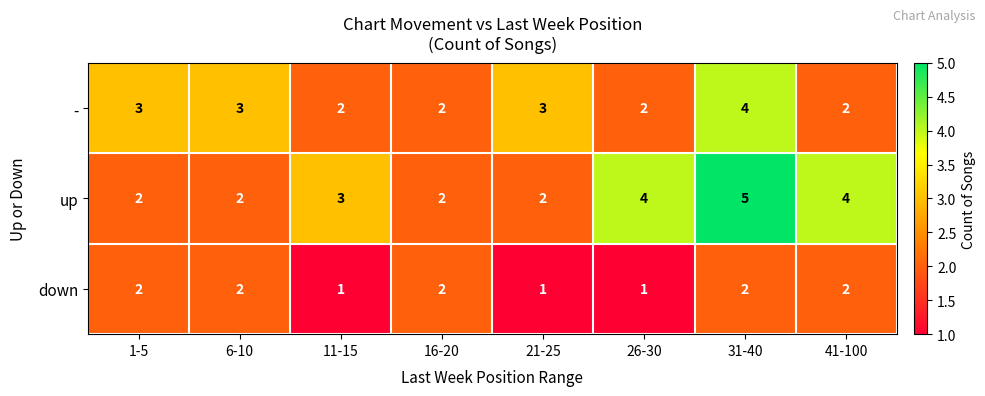

How many series are shown in this chart?

3